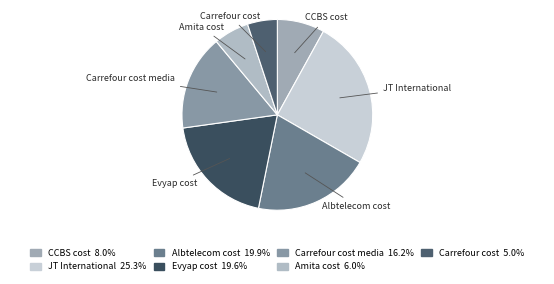

How many slices are in this pie chart?

7